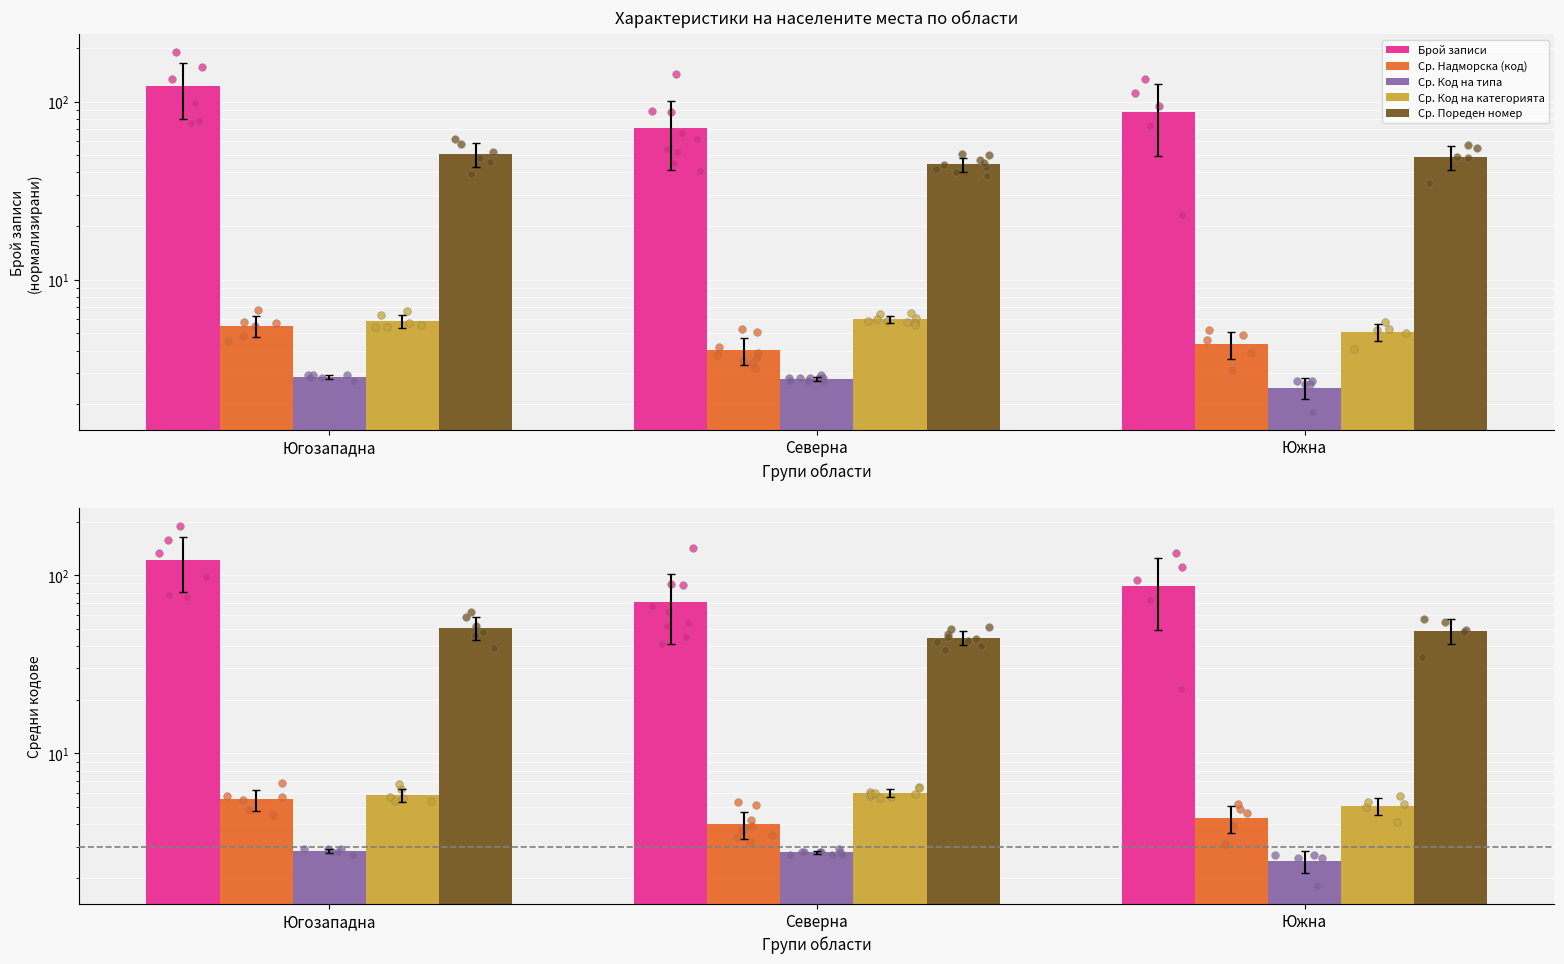

Which series has the widest spread of Y values?

Брой записи